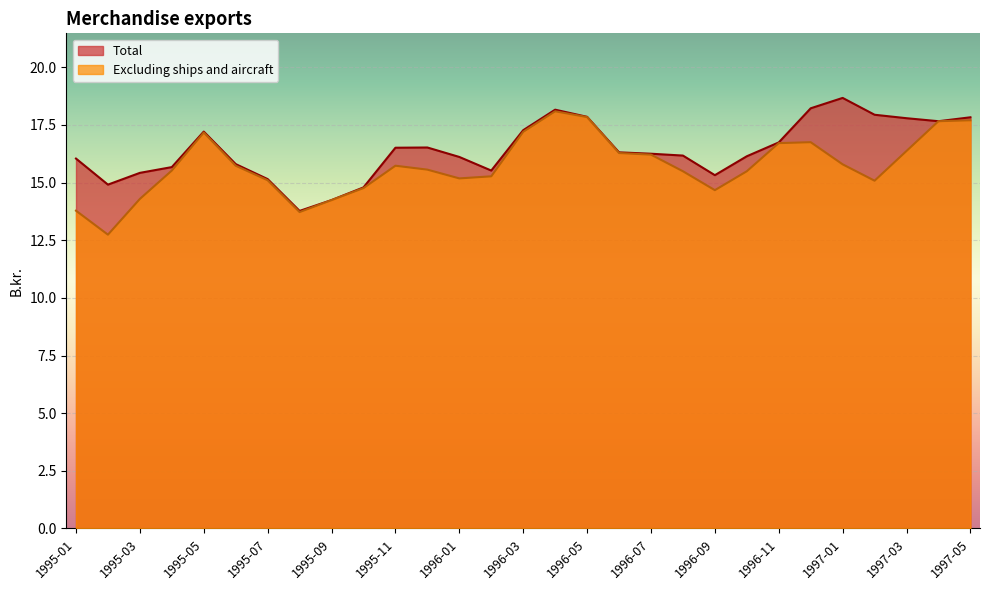

The Total series shows 18.7 at 1997-01. True or false?

True